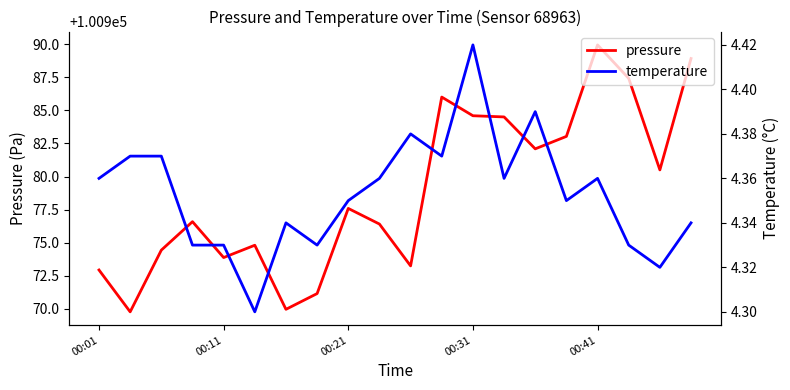

What position from the right is 11?

9